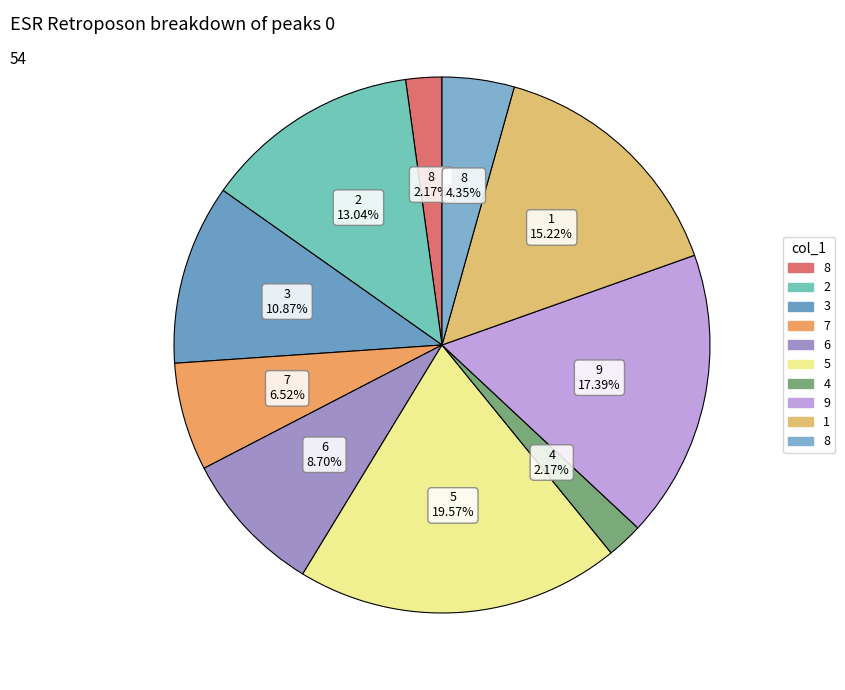

How many slices are in this pie chart?

10